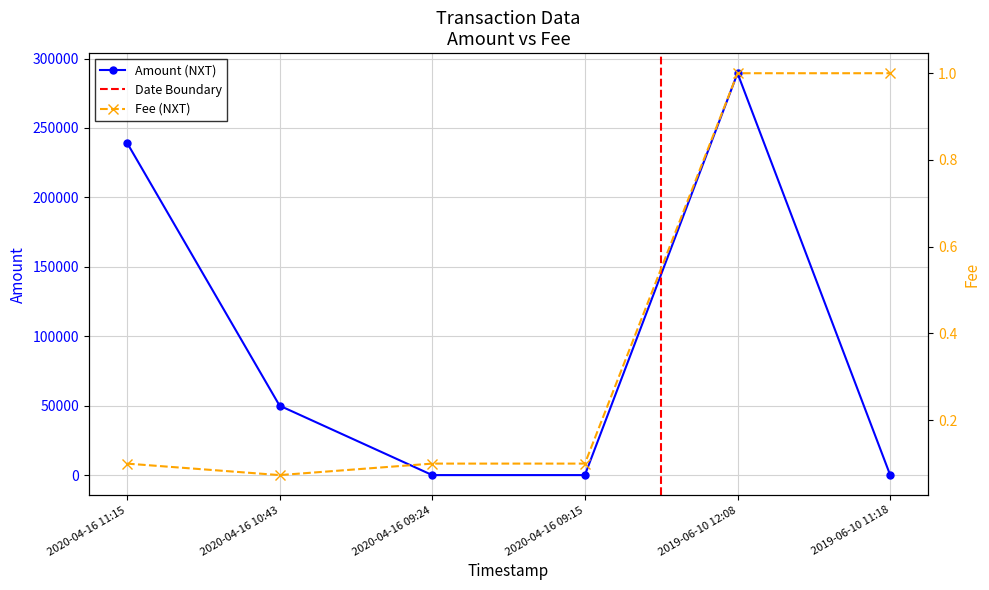

Between which two adjacent categories do Fee and Amount first intersect?

2020-04-16 09:24 and 2020-04-16 09:15